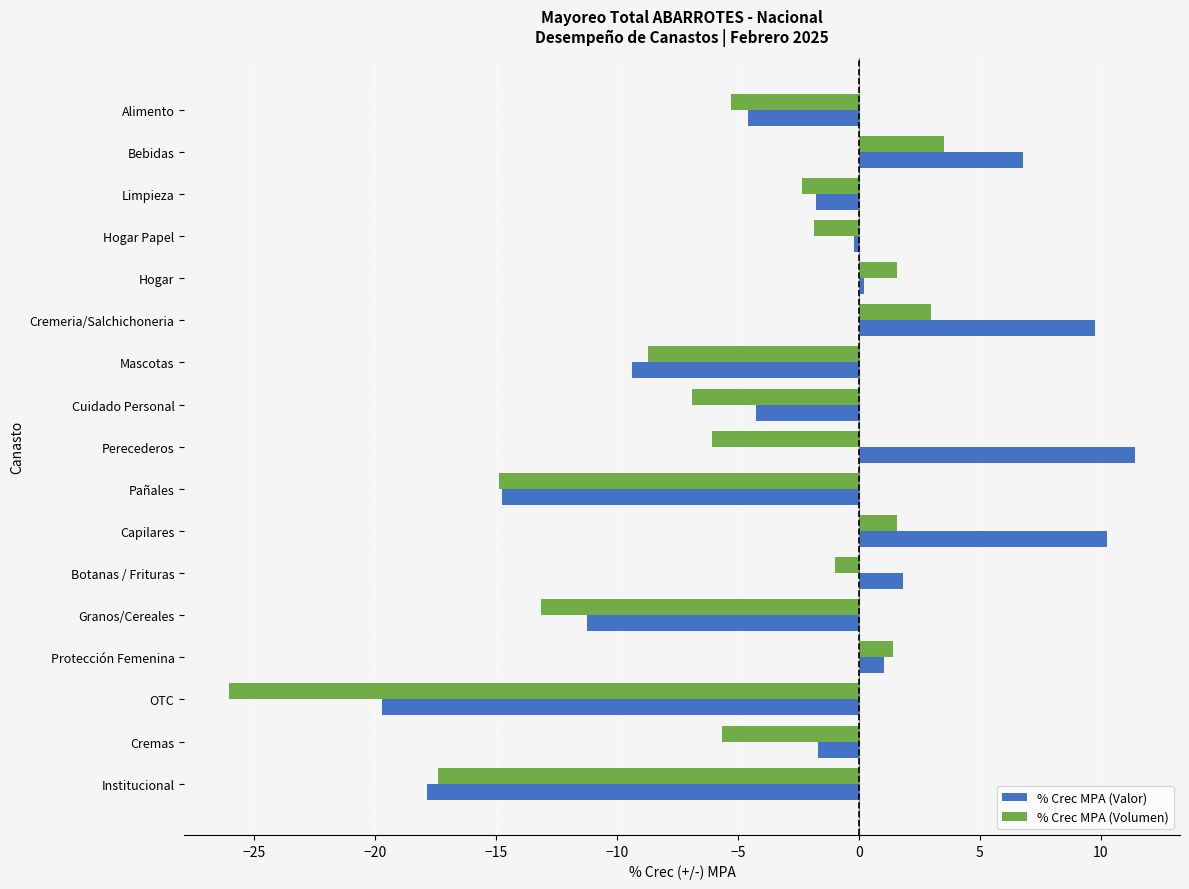

Is the value of % Crec MPA (Volumen) at Bebidas greater than the value of % Crec MPA (Valor) at Mascotas?

Yes